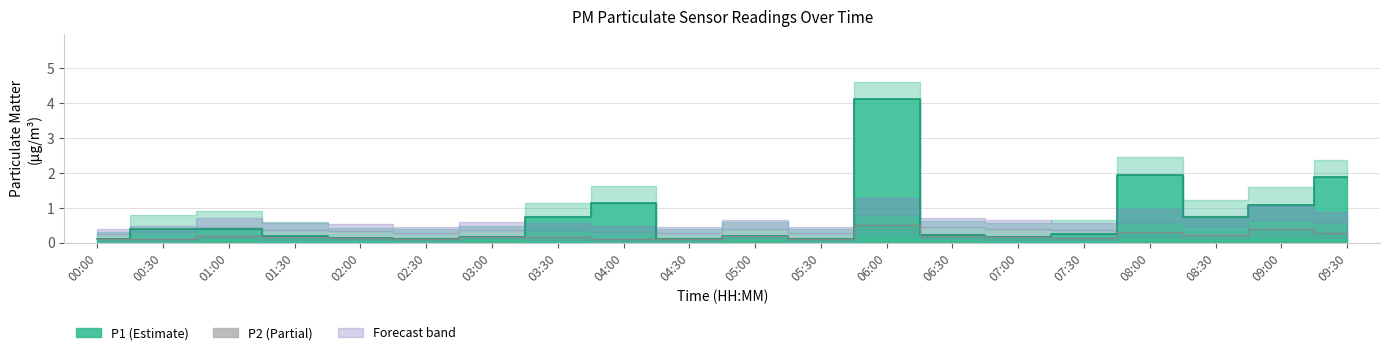

In P1_upper, how many points are lower than both neighbors (excluding endpoints)?

5